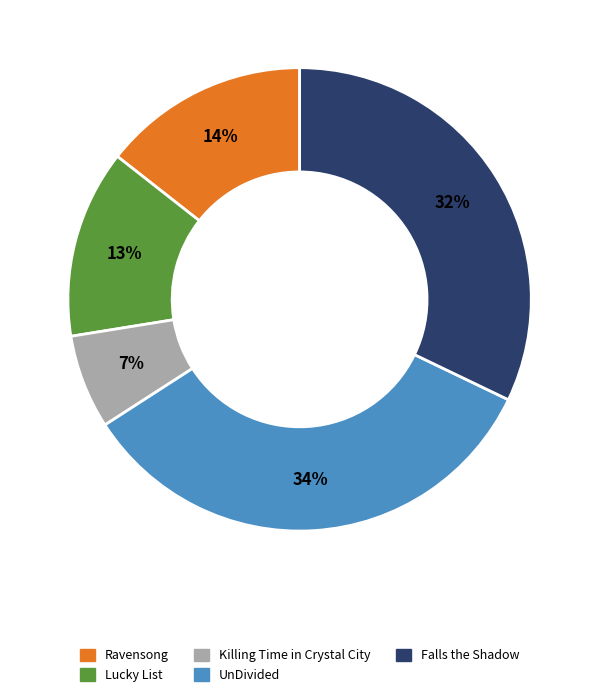

Rank the categories by value from highest to lowest.

UnDivided, Falls the Shadow, Ravensong, Lucky List, Killing Time in Crystal City